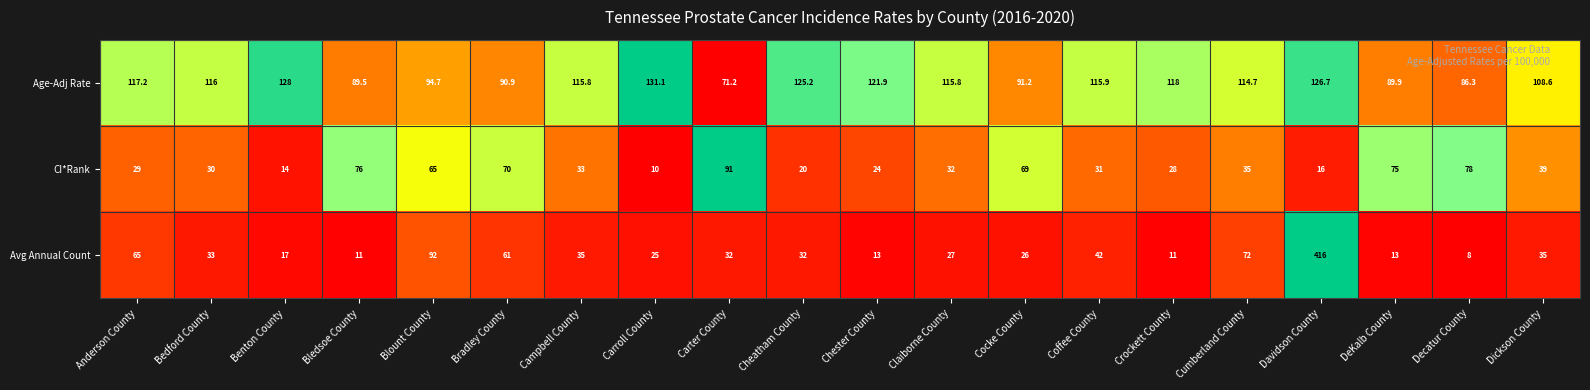

At which category is the sum across all series the highest?

Davidson County